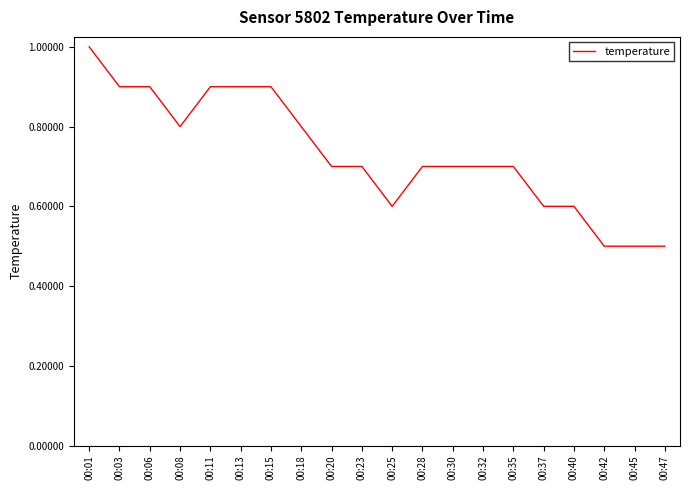

True or false: the data shows 0.7 at 00:32.

True